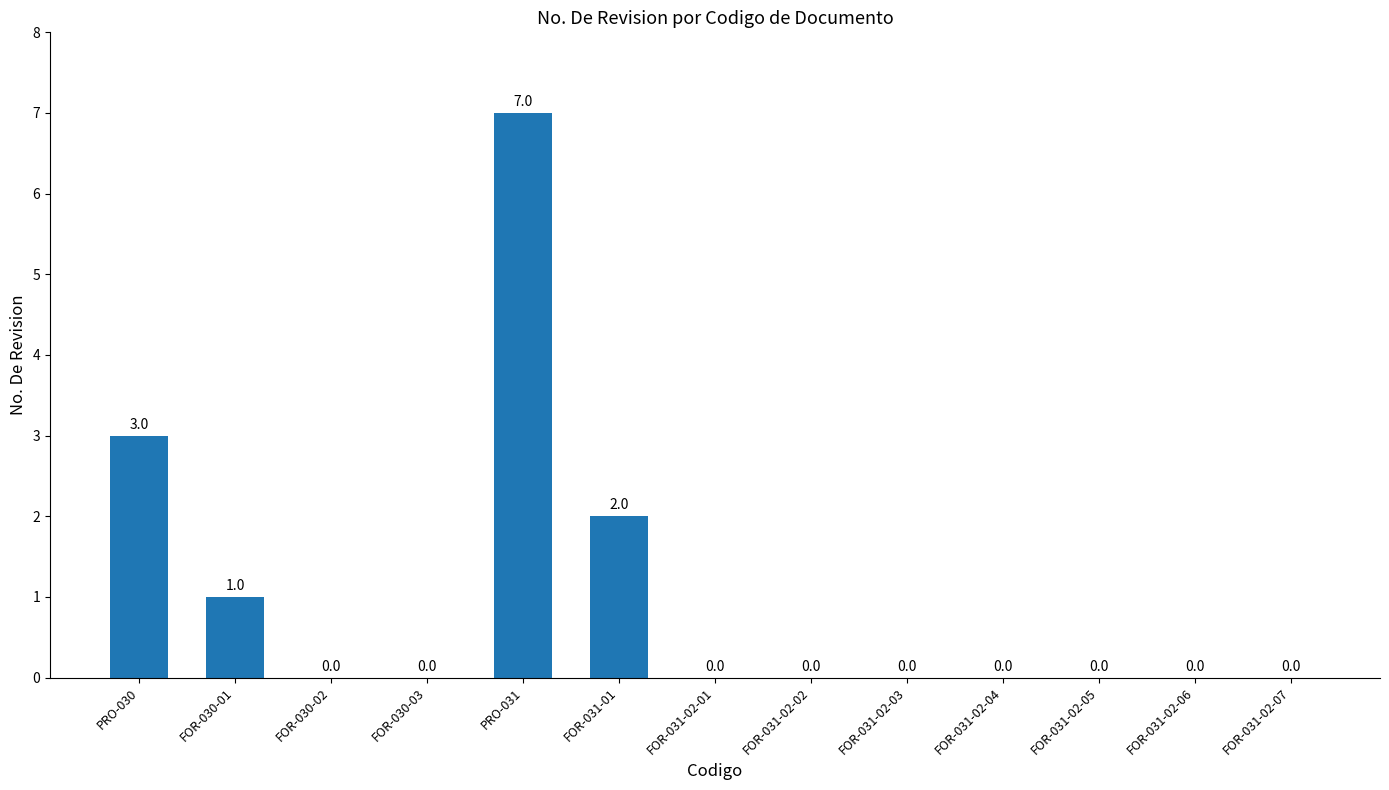

Does the chart contain stacked bars?

No